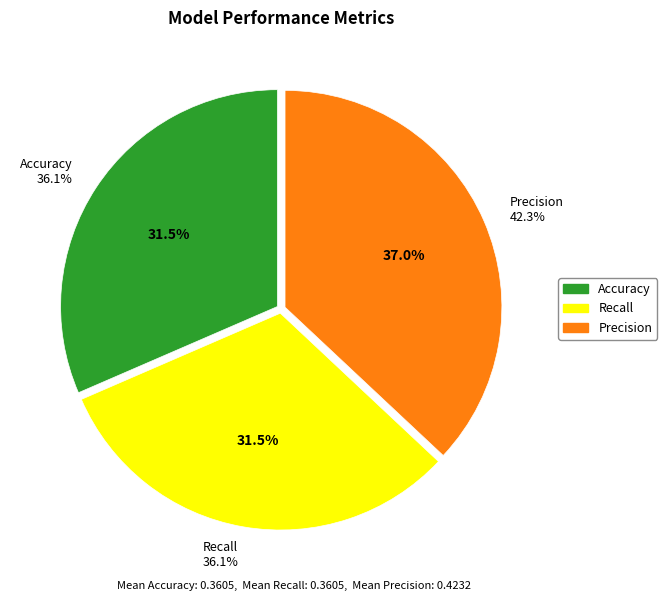

To the nearest percent, what is the average slice percentage?

33%